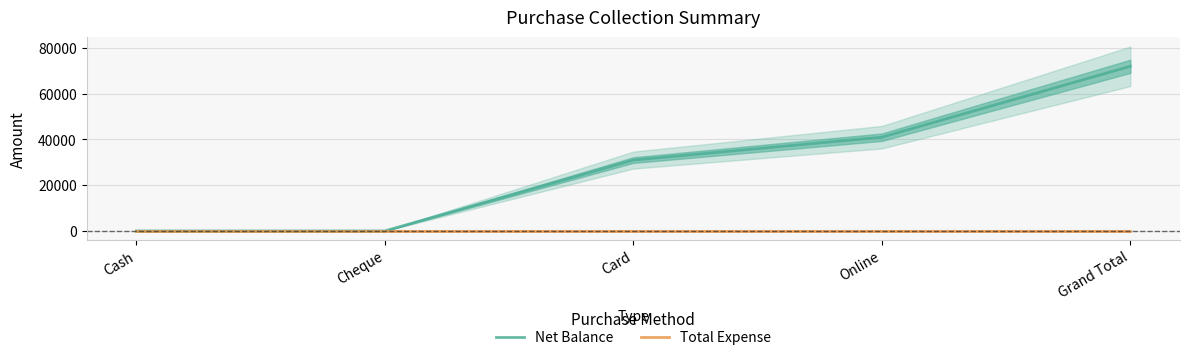

True or false: Net Balance and Total Expense cross at least once.

False